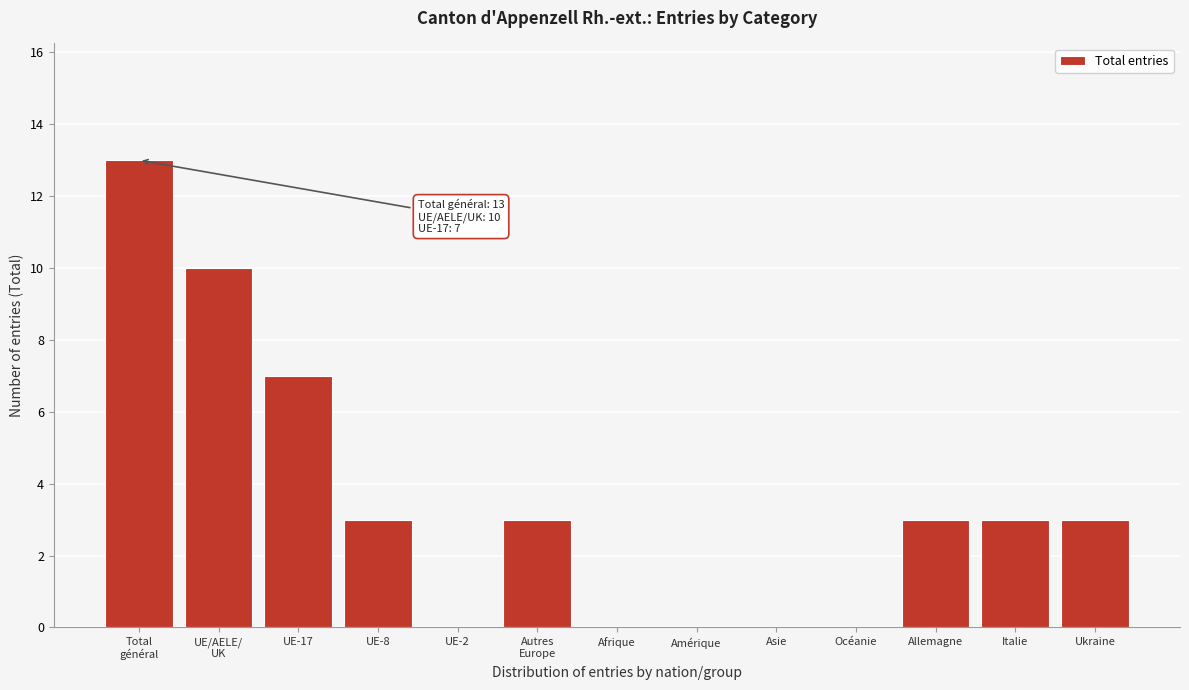

Where is the data nearest to the value 6?

UE-17